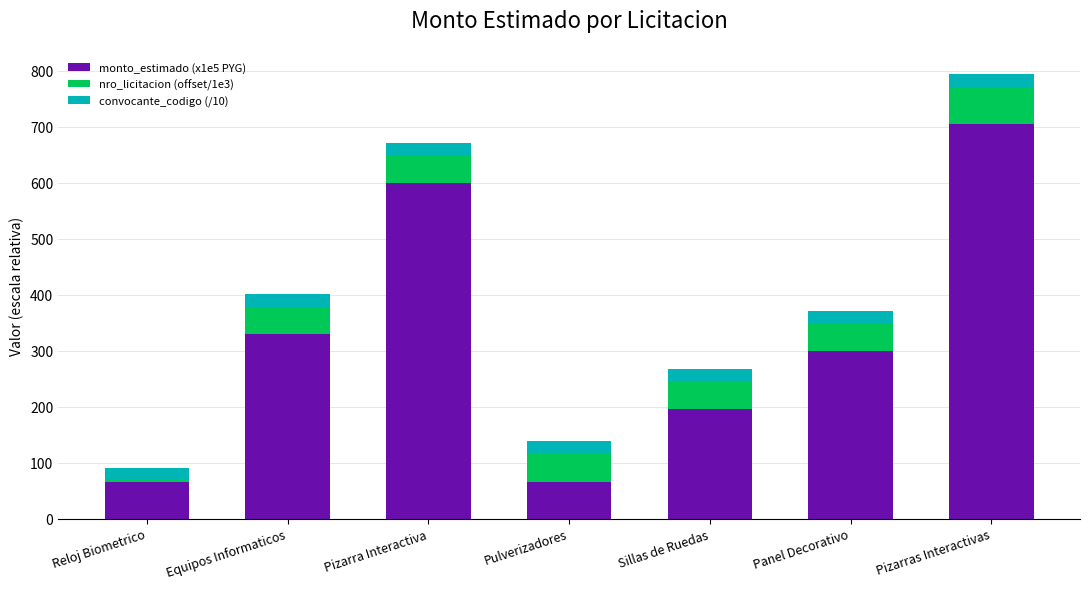

Reading left to right, transcribe the values for monto_estimado (x1e5 PYG).

Reloj Biometrico=66.0	Equipos Informaticos=330.0	Pizarra Interactiva=600.0	Pulverizadores=66.0	Sillas de Ruedas=195.0	Panel Decorativo=300.0	Pizarras Interactivas=703.9